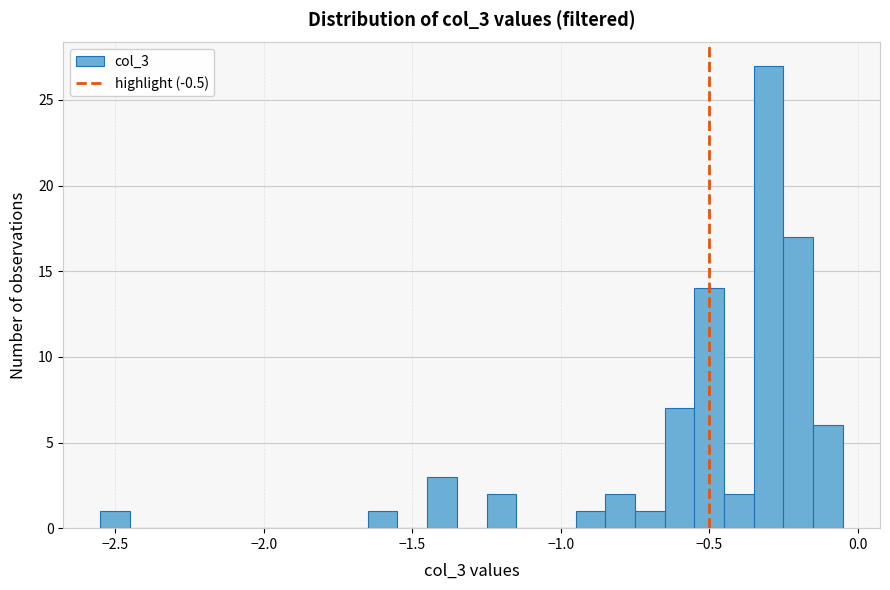

Around what value on the x-axis is the tallest bar? Give the approximate position of its centre, as read against the axis.

-0.30